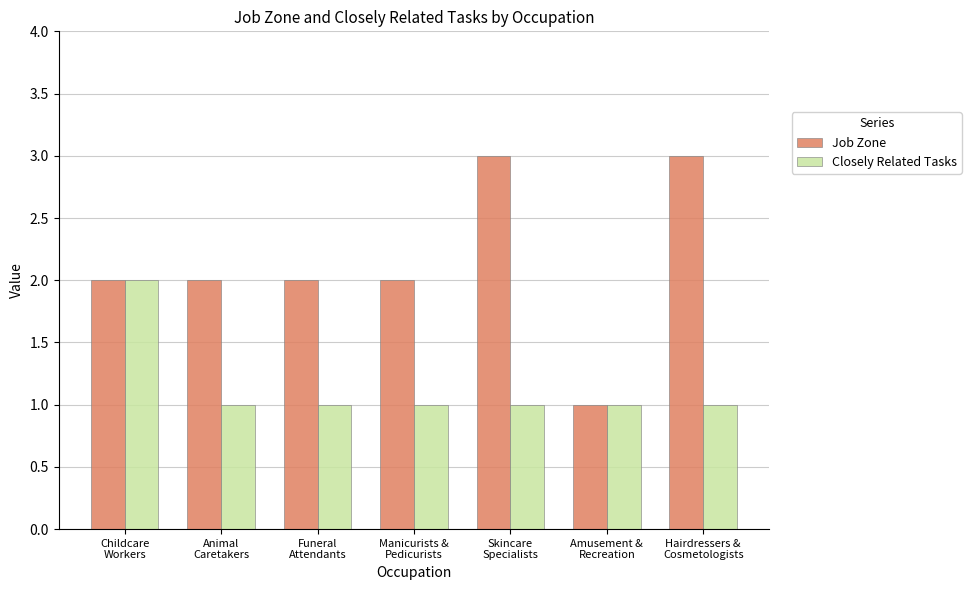

Which series has the largest total across all categories?

Job Zone